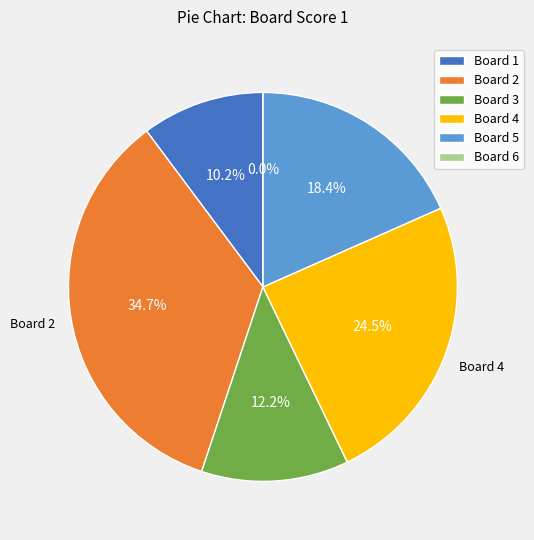

To the nearest percent, what is the difference between the largest and smallest slice percentages?

35%